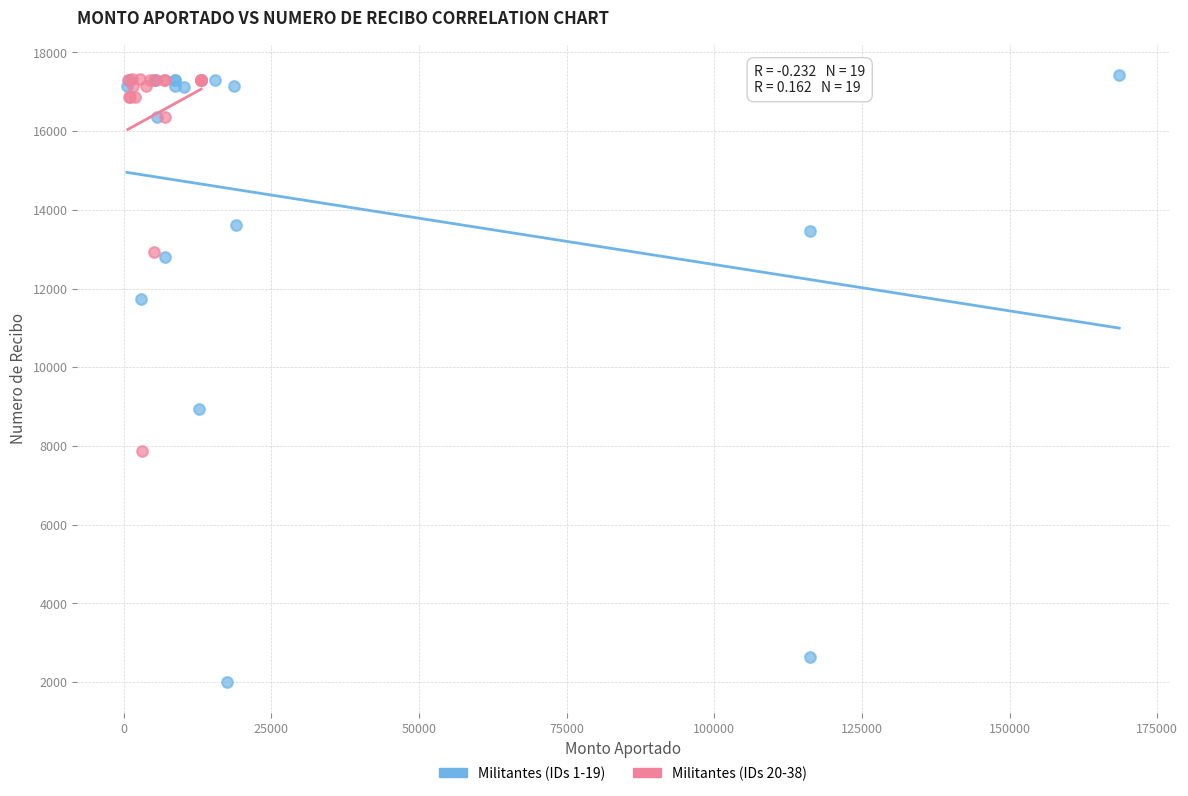

Which series contains the lowest Y value?

Militantes (IDs 1-19)